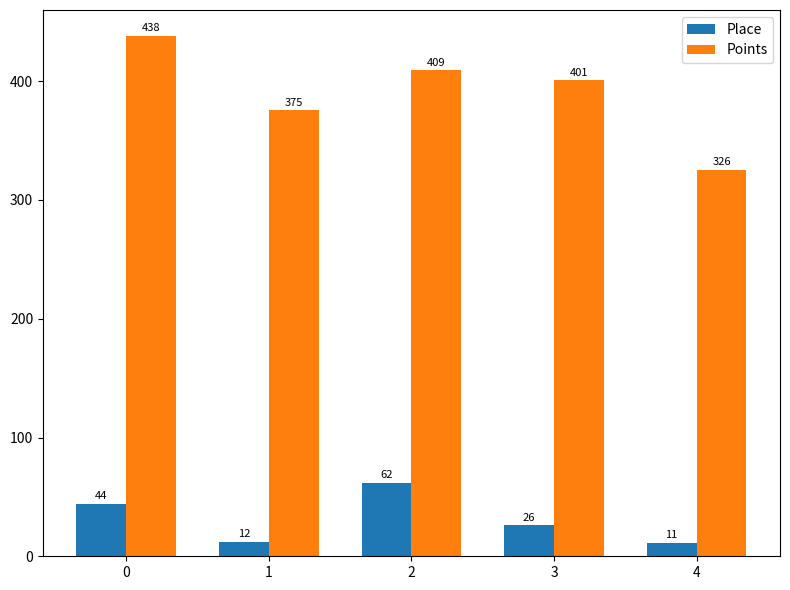

What is the value of the Points bar at the 4th from the left?

400.6